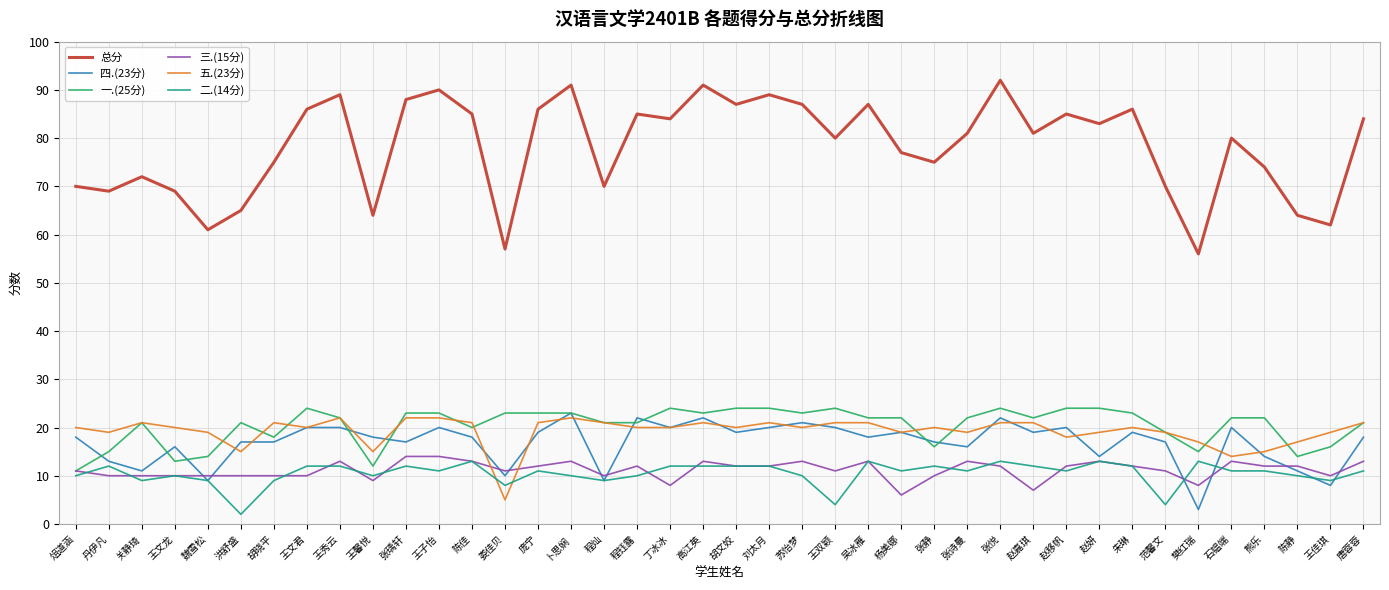

How many lines are shown in the chart?

6